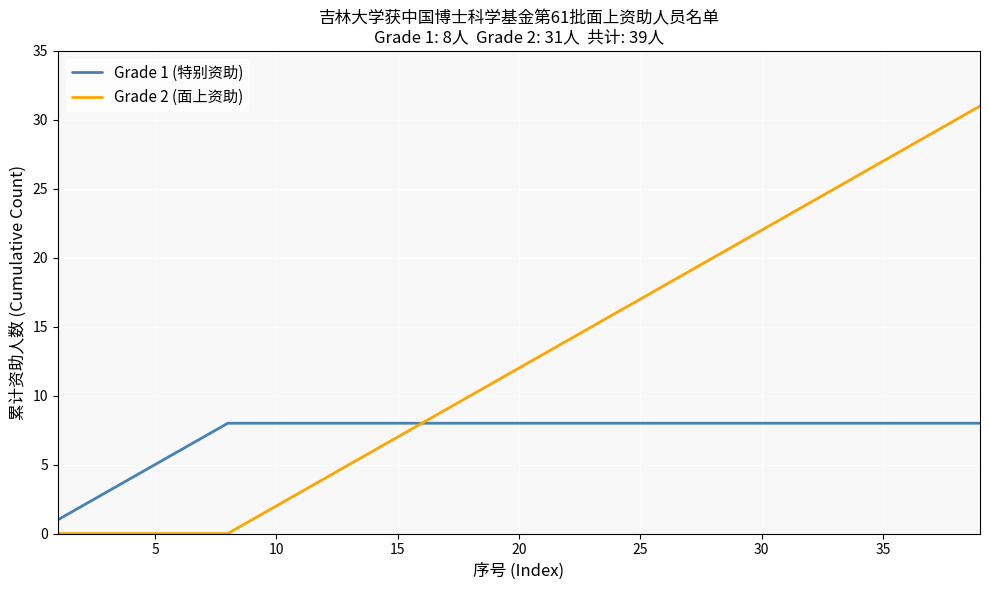

List the series in order of their overall mean, lowest first.

Grade 1 (特别资助), Grade 2 (面上资助)